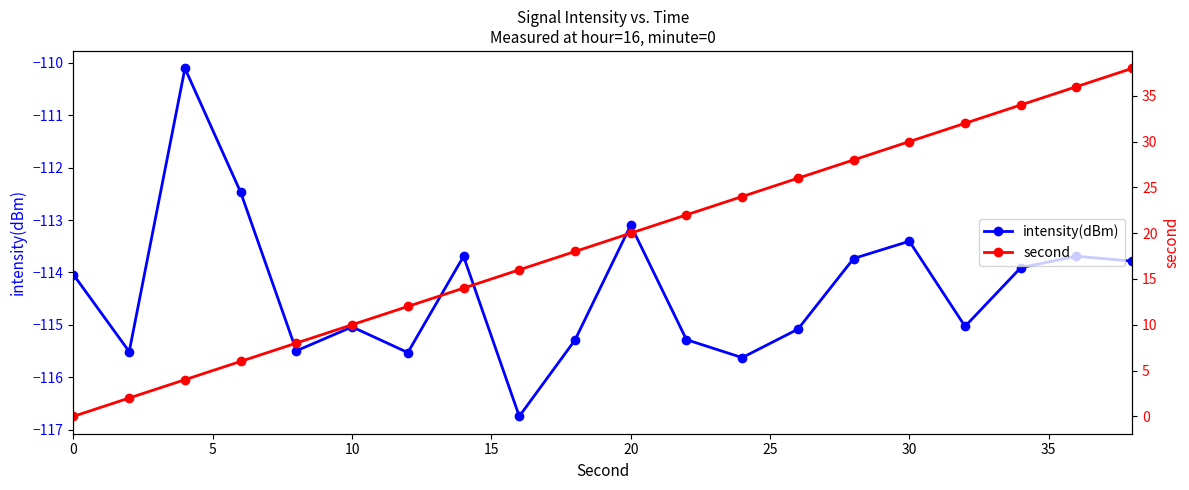

Rank the series by their average value, from highest to lowest.

second, intensity(dBm)